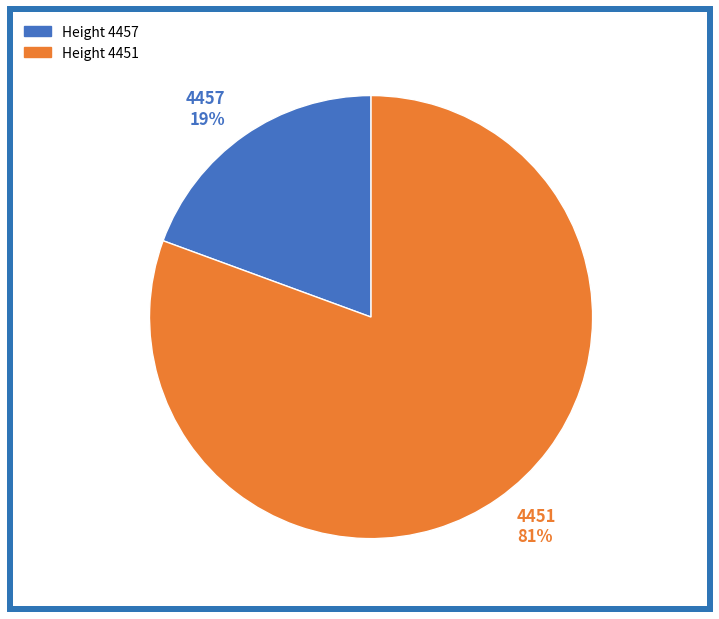

How many segments does this pie chart have?

2